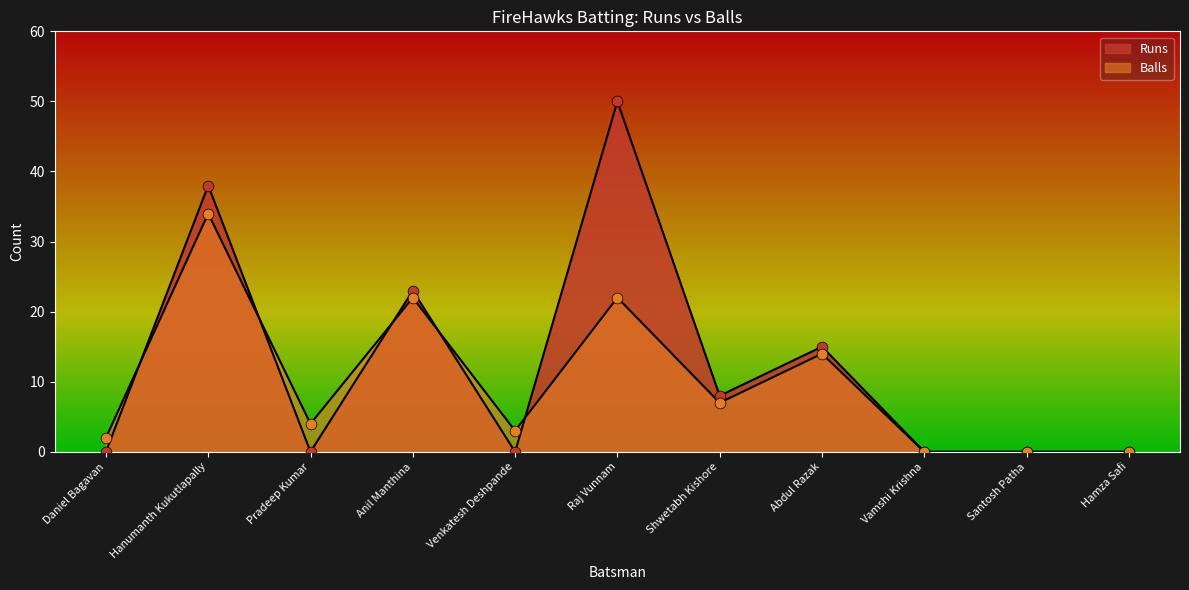

At which category is the sum across all series the highest?

Hanumanth Kukutlapally